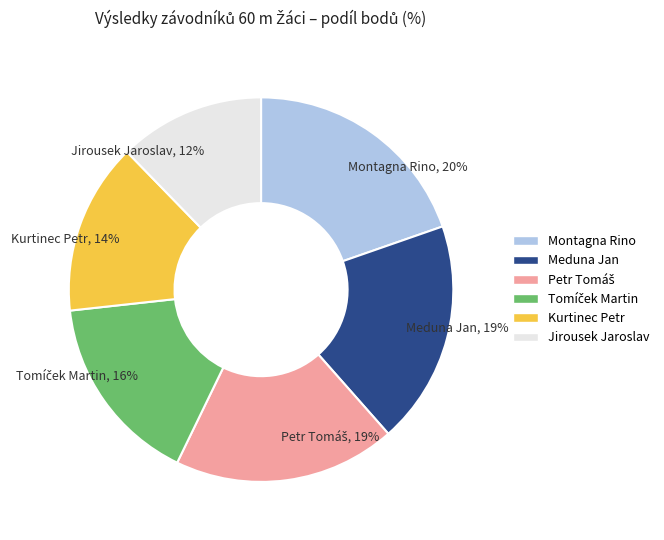

To the nearest percent, what is the average slice percentage?

17%